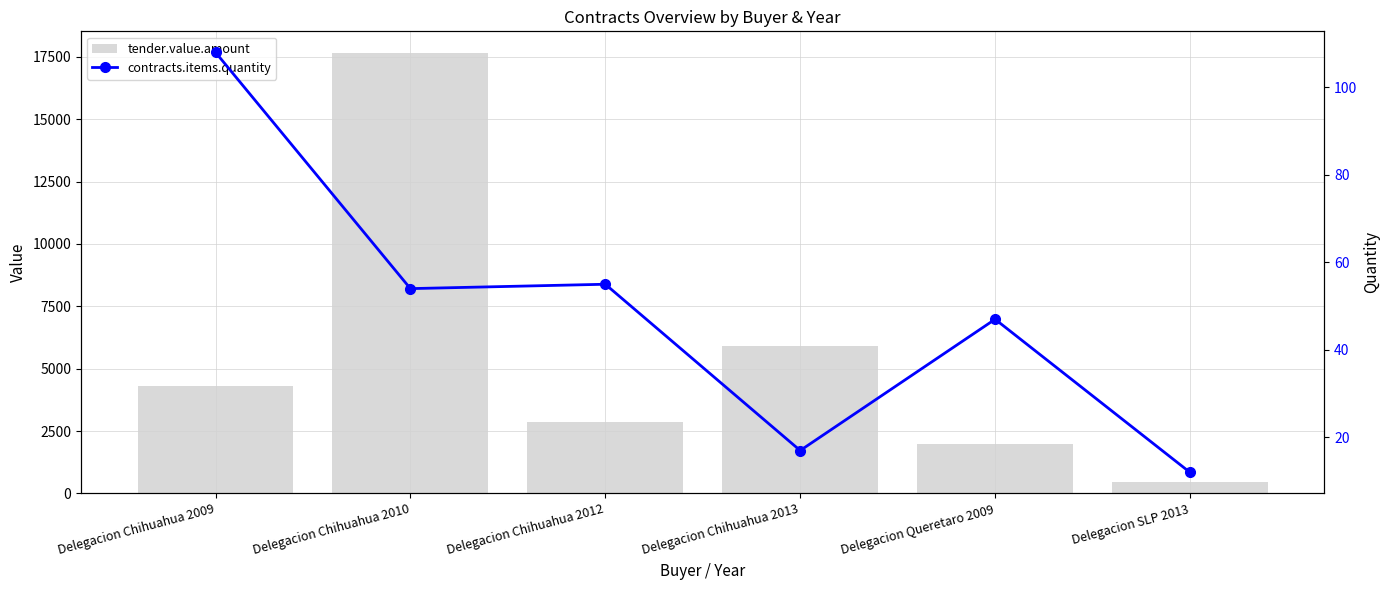

What is the highest value of the tender.value.amount series?

17641.9